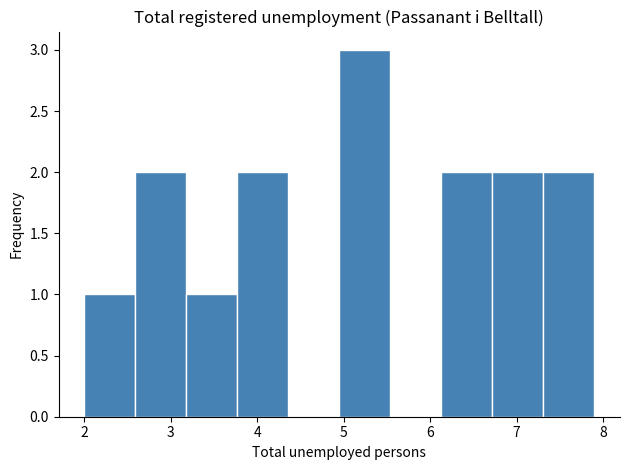

How tall is the bar that spans 2.59 to 3.18 on the x-axis? Neither the bar edges nor the heights are printed on the chart, so give them approximately, as read against the axes.

2